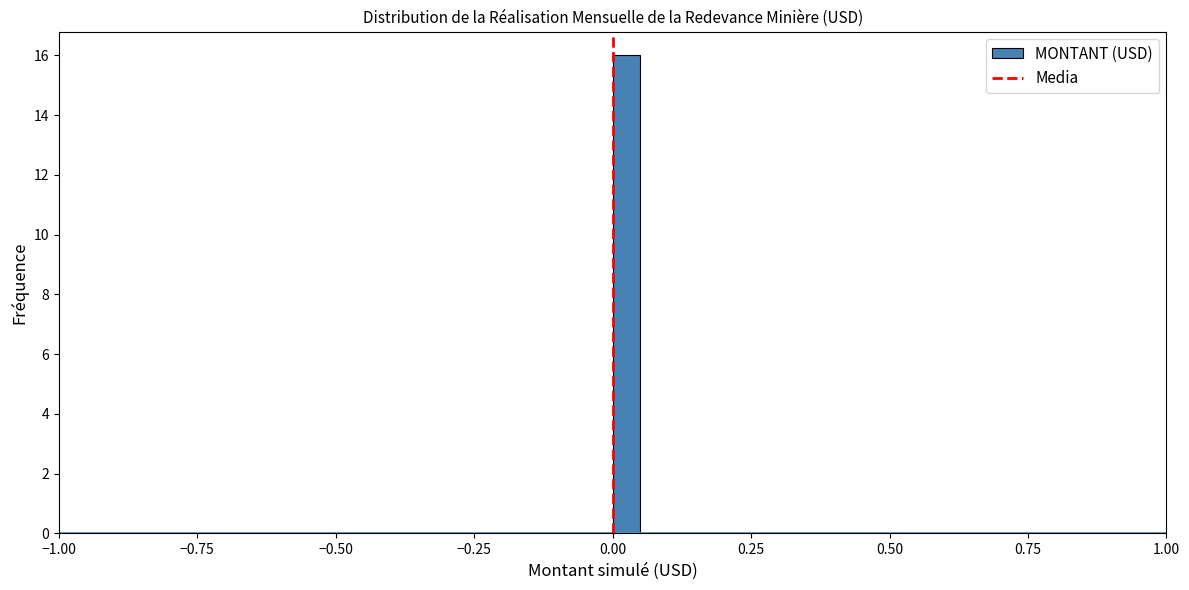

Read against the x-axis, roughly where is the centre of the tallest bar?

0.05